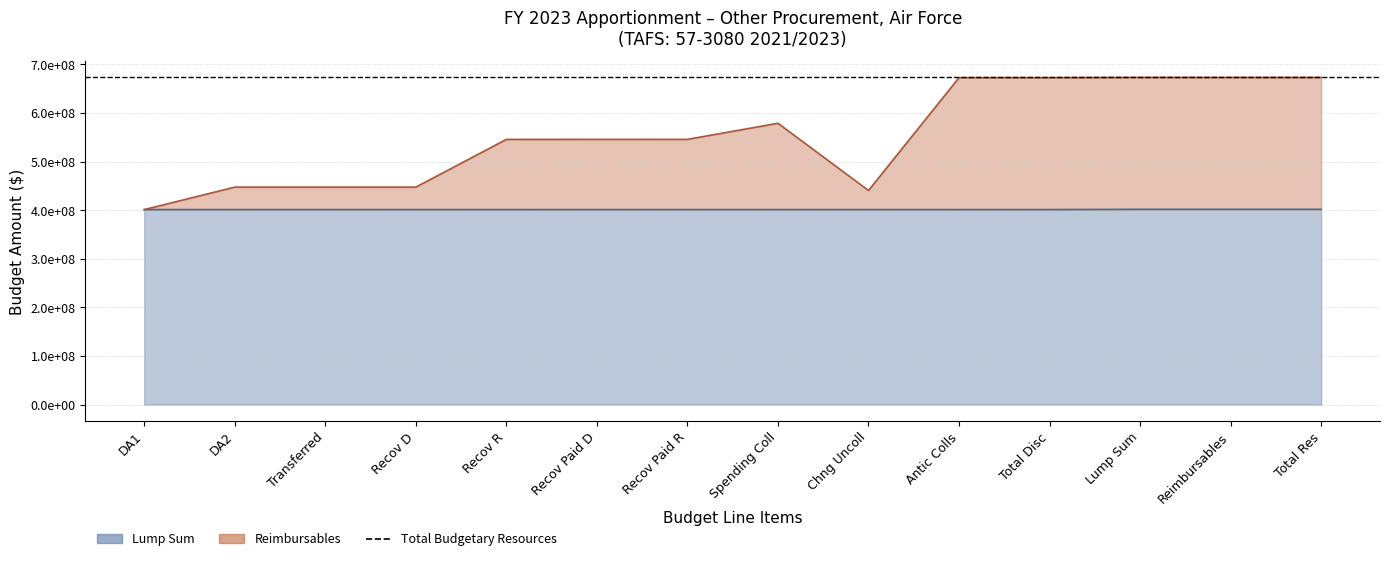

True or false: the data shows 447556684 at Recov D.

True